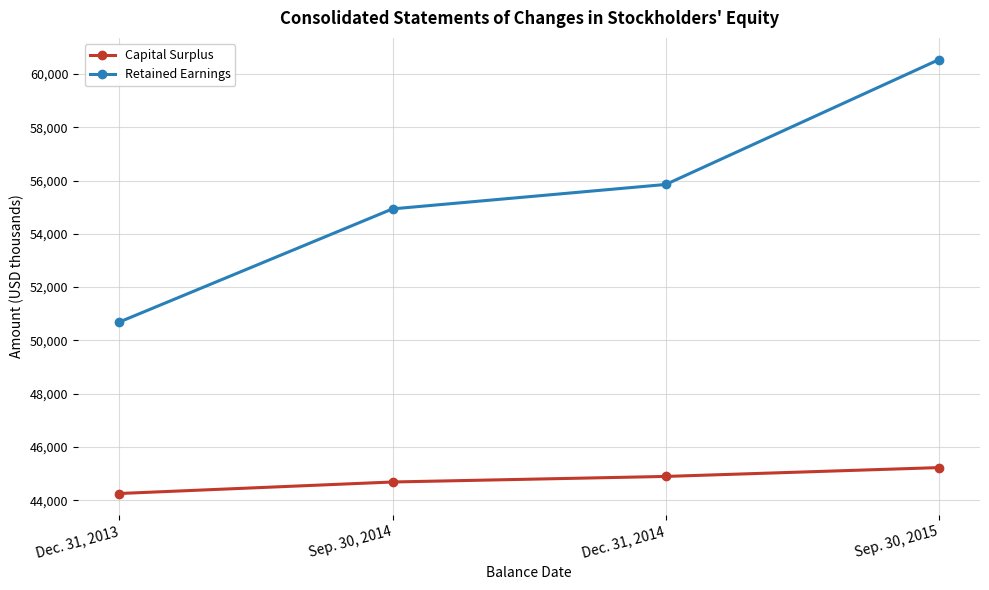

What is the label of the 2nd point from the left?

Sep. 30, 2014